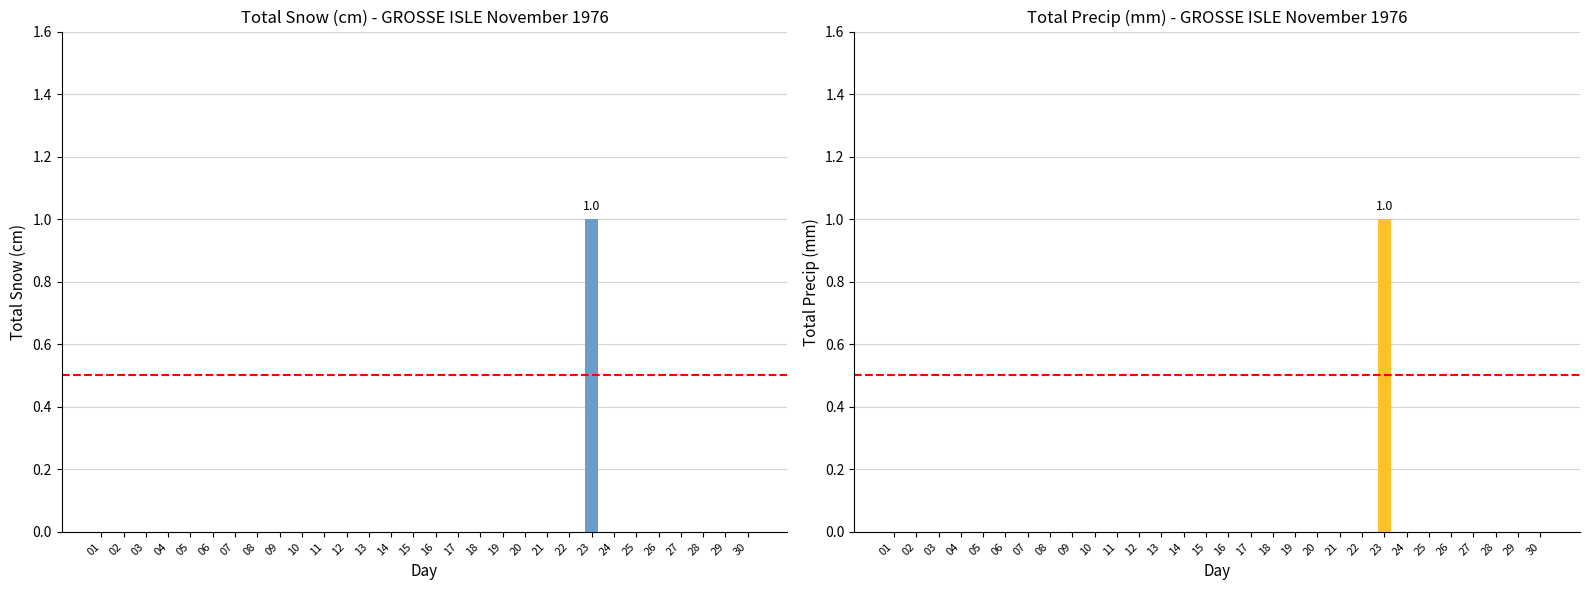

How many data points in Total Snow (cm) are above 0?

1